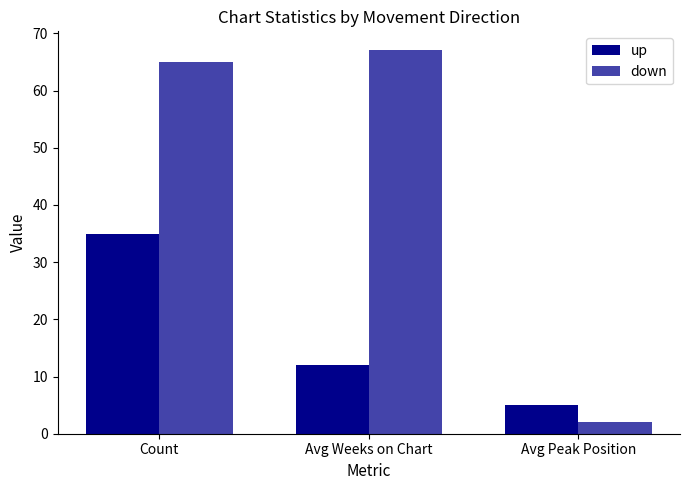

How many groups of bars are there?

3